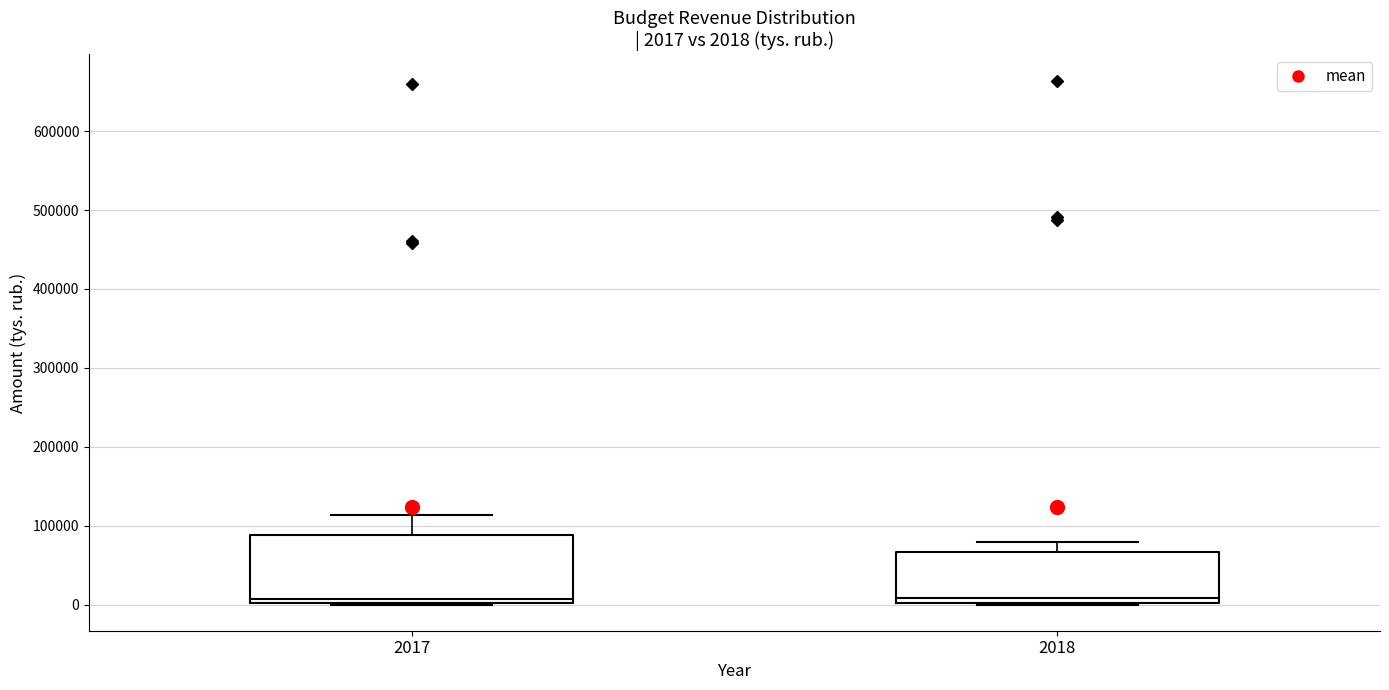

Which box is the tallest, from its lower edge to its upper edge?

2017